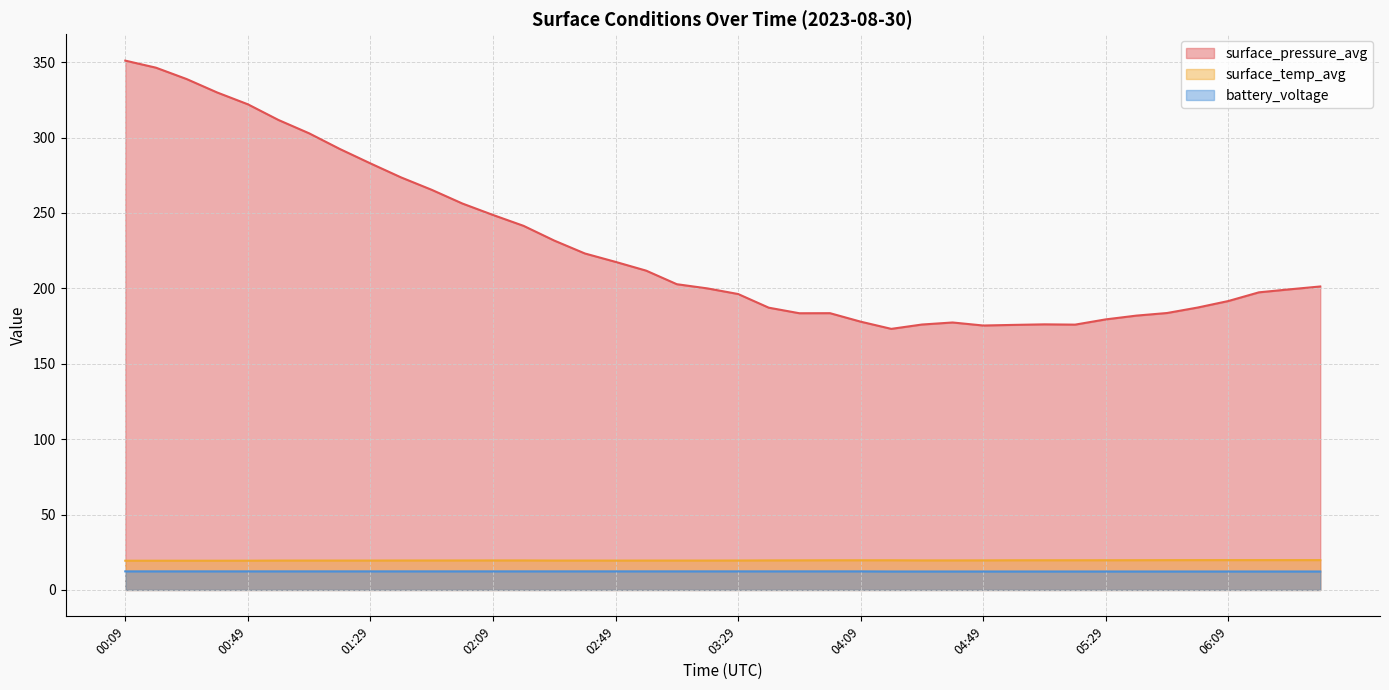

What position from the right is 01:29?

32